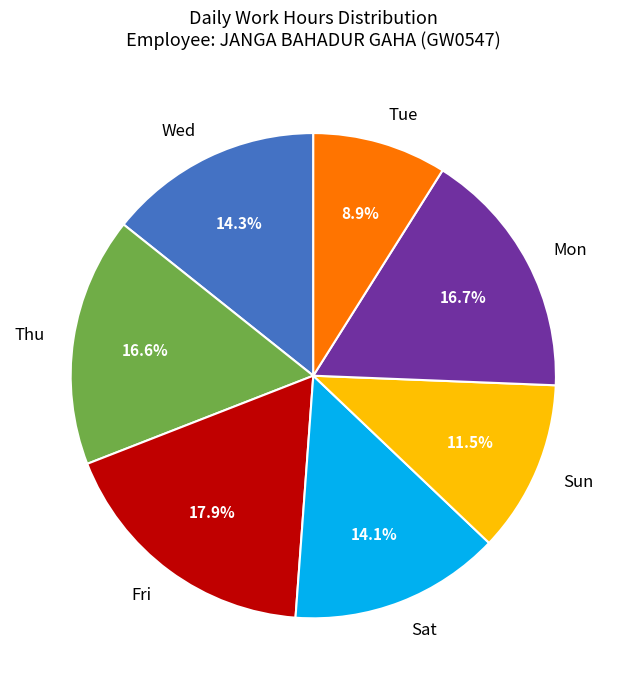

Is there a majority slice in this chart?

No